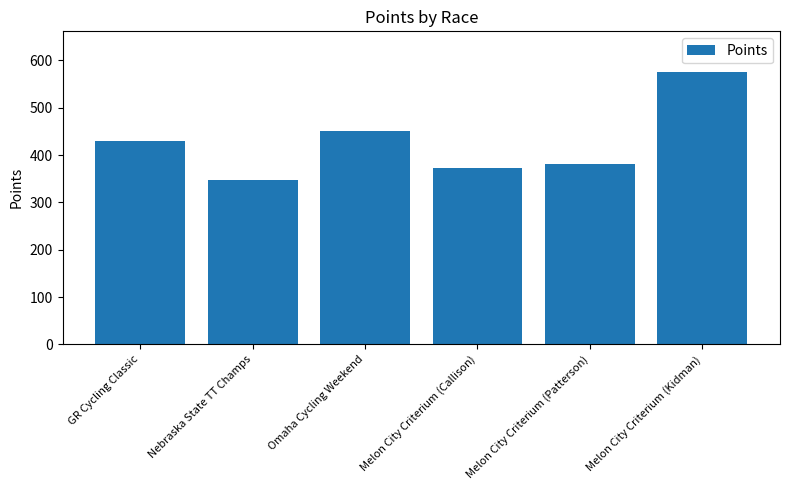

What is the value of the 4th bar from the left?

373.3